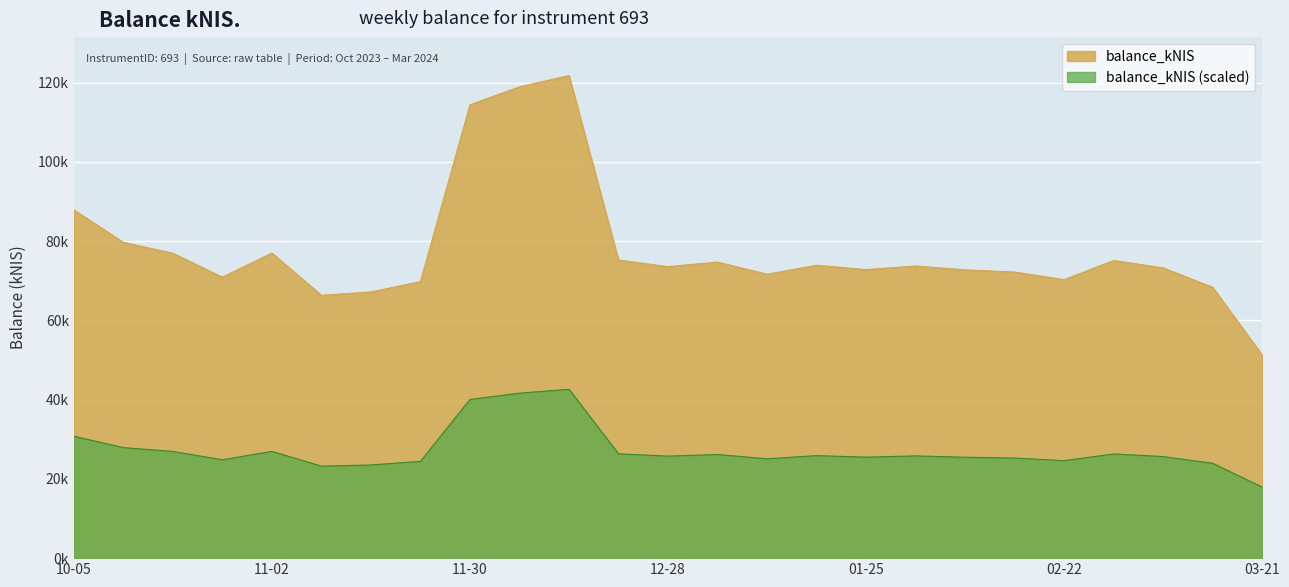

What are all the series names shown in the legend?

balance_kNIS, balance_kNIS (scaled)